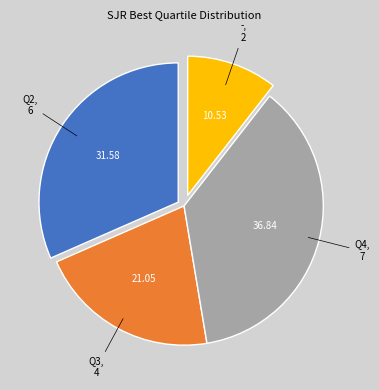

Is Q2 the majority of the pie?

No